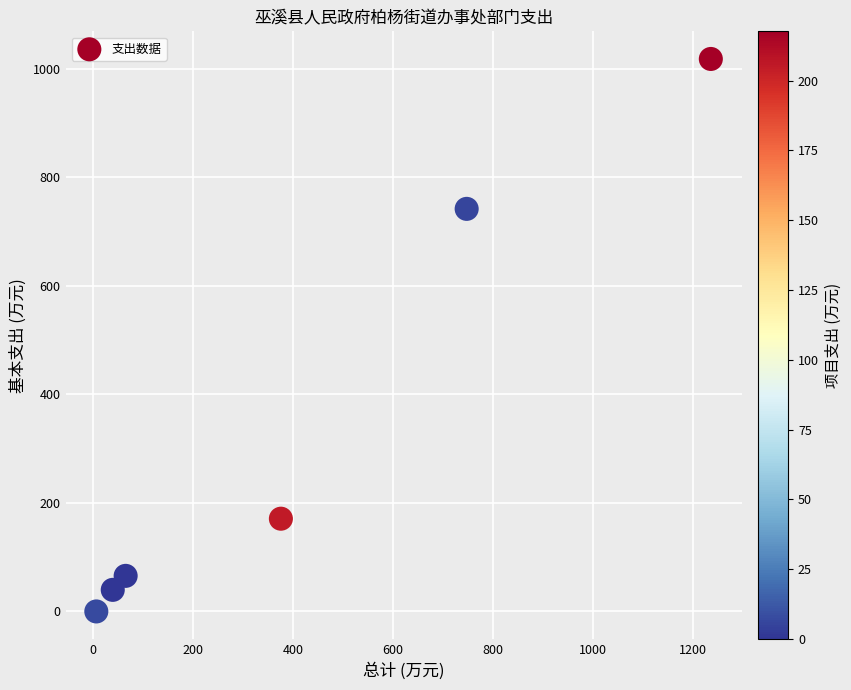

What is the average Y value?

339.4